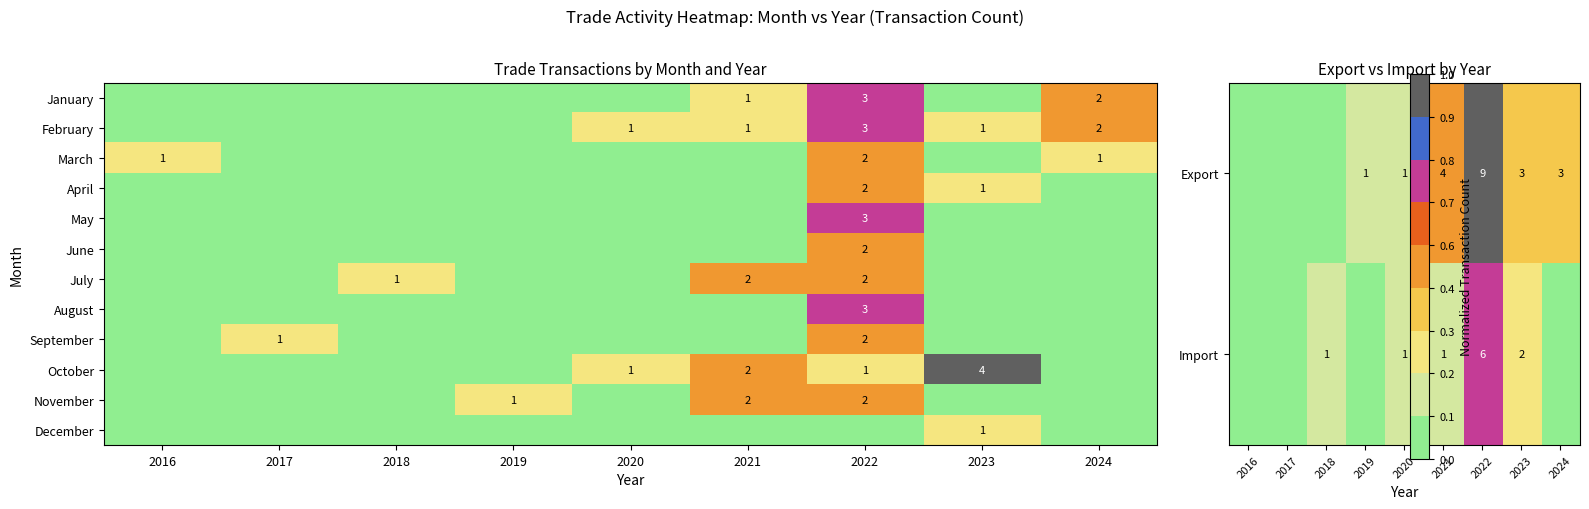

Is it true that November equals 3 at 2021?

False